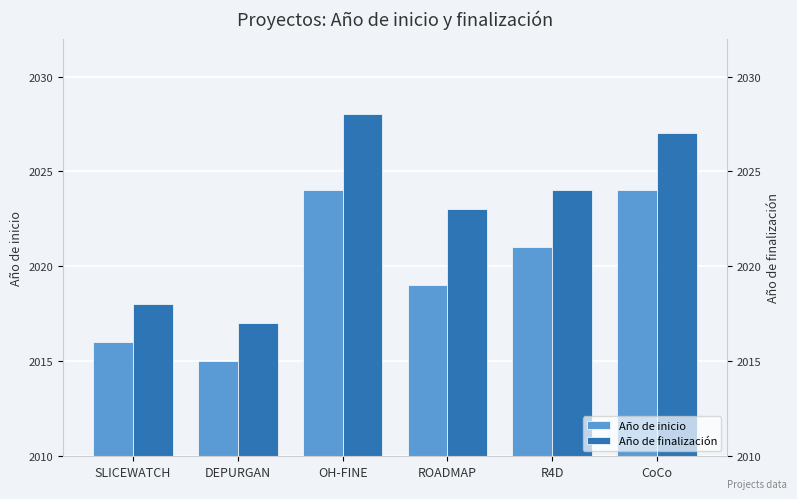

What is the sum of the Año de finalización values at SLICEWATCH and DEPURGAN?

4035